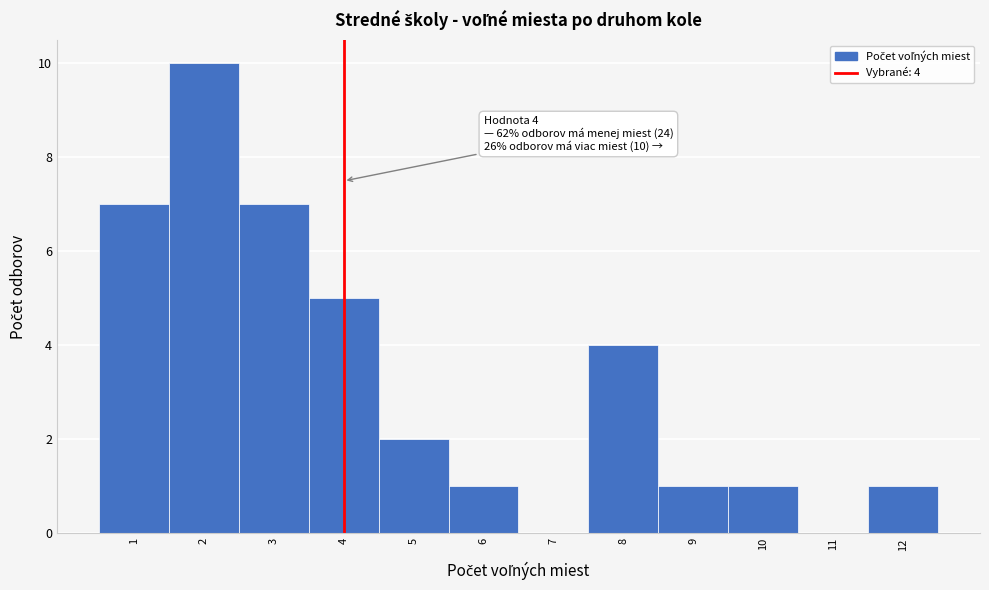

Over which range of the x-axis is the bar tallest?

1.5 to 2.5